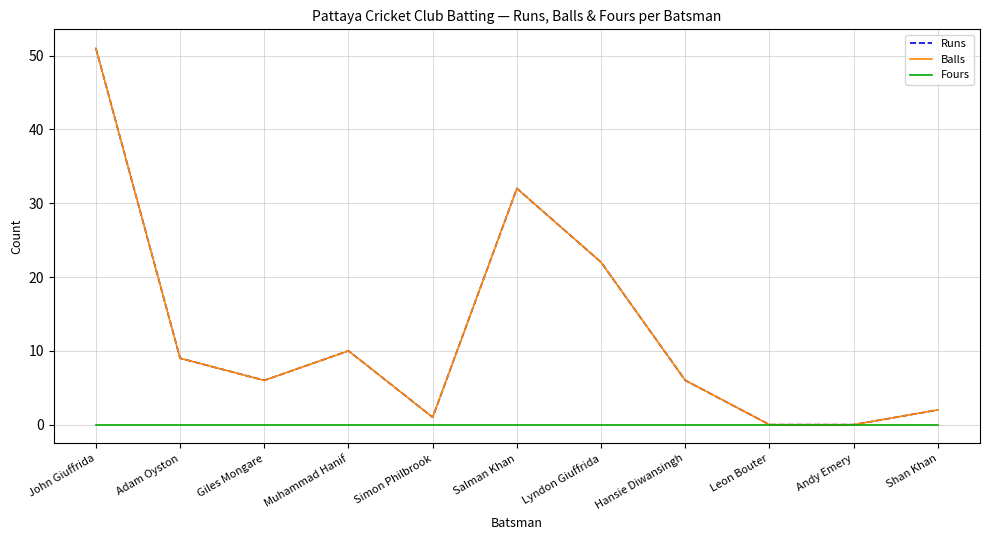

Does the chart display data point markers on the line(s)?

No